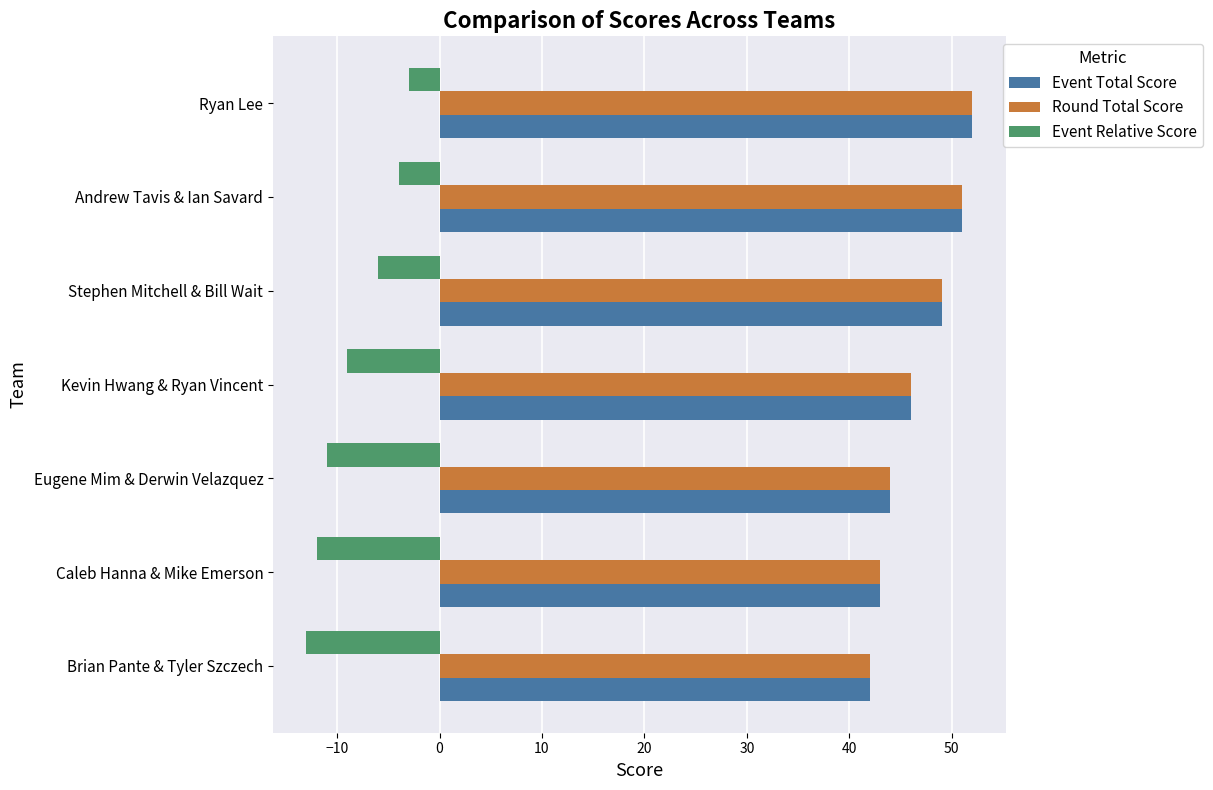

Count the Round Total Score values in the range 43 to 51.

5